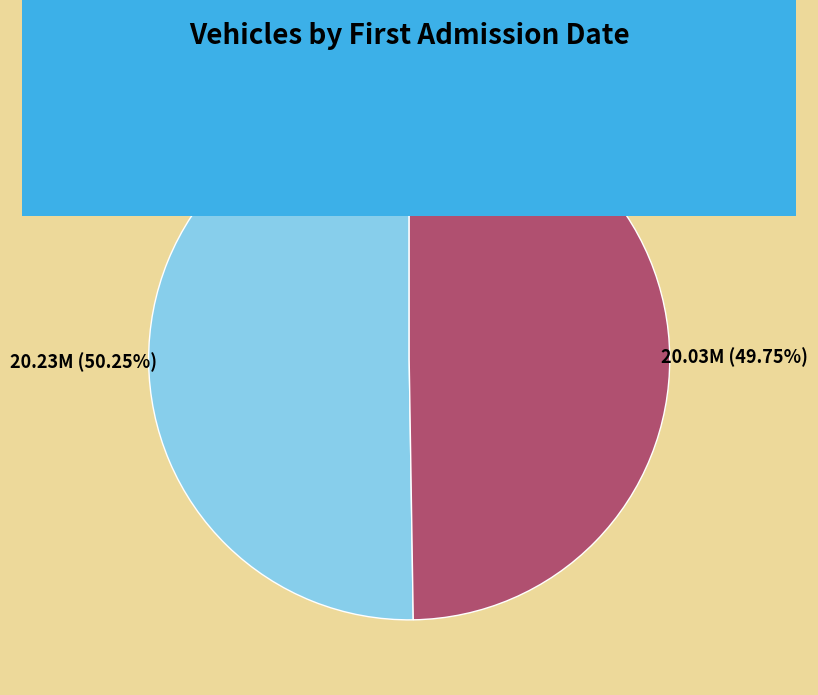

Combined, do T98DTR and T48FTX account for over 50%?

Yes